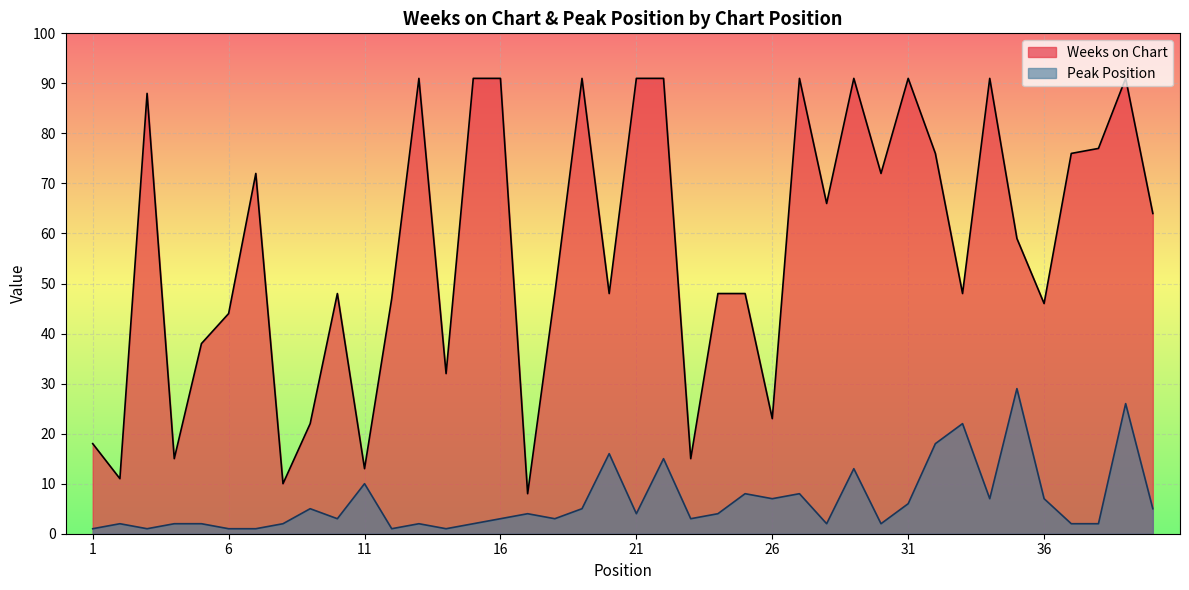

What are all the series names shown in the legend?

Weeks on Chart, Peak Position